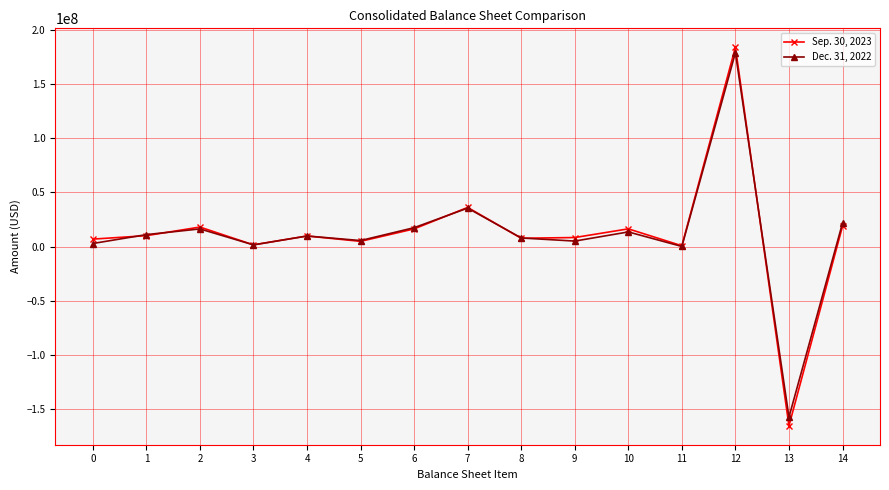

The Dec. 31, 2022 series shows 1668972 at 3. True or false?

True